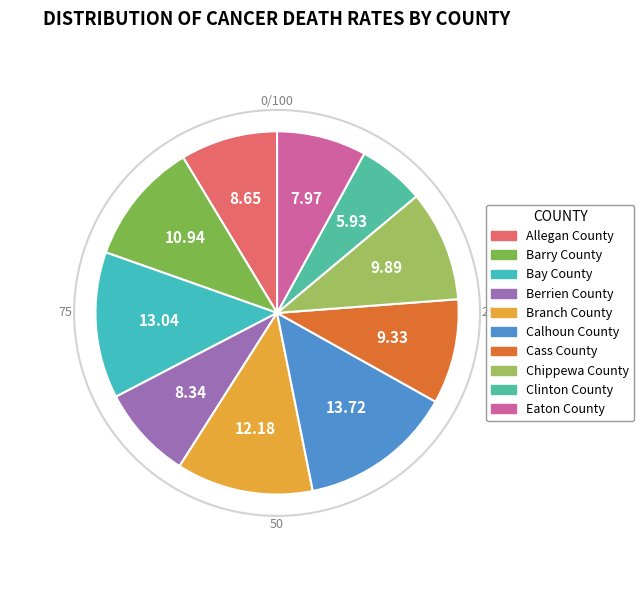

Is there a majority slice in this chart?

No